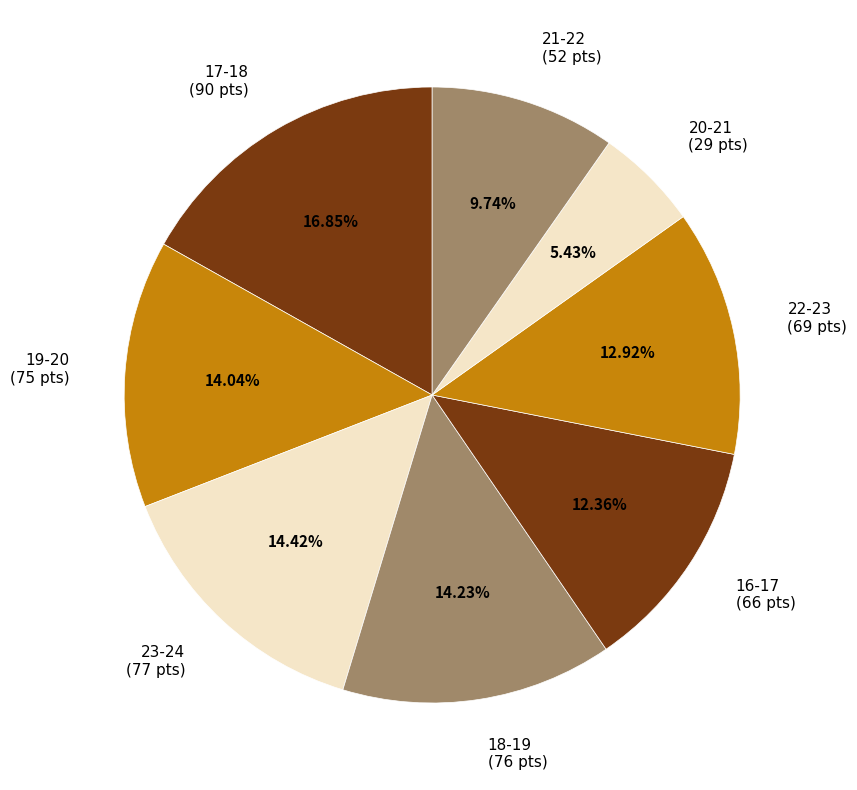

To the nearest percent, what portion does 19-20 represent?

14%